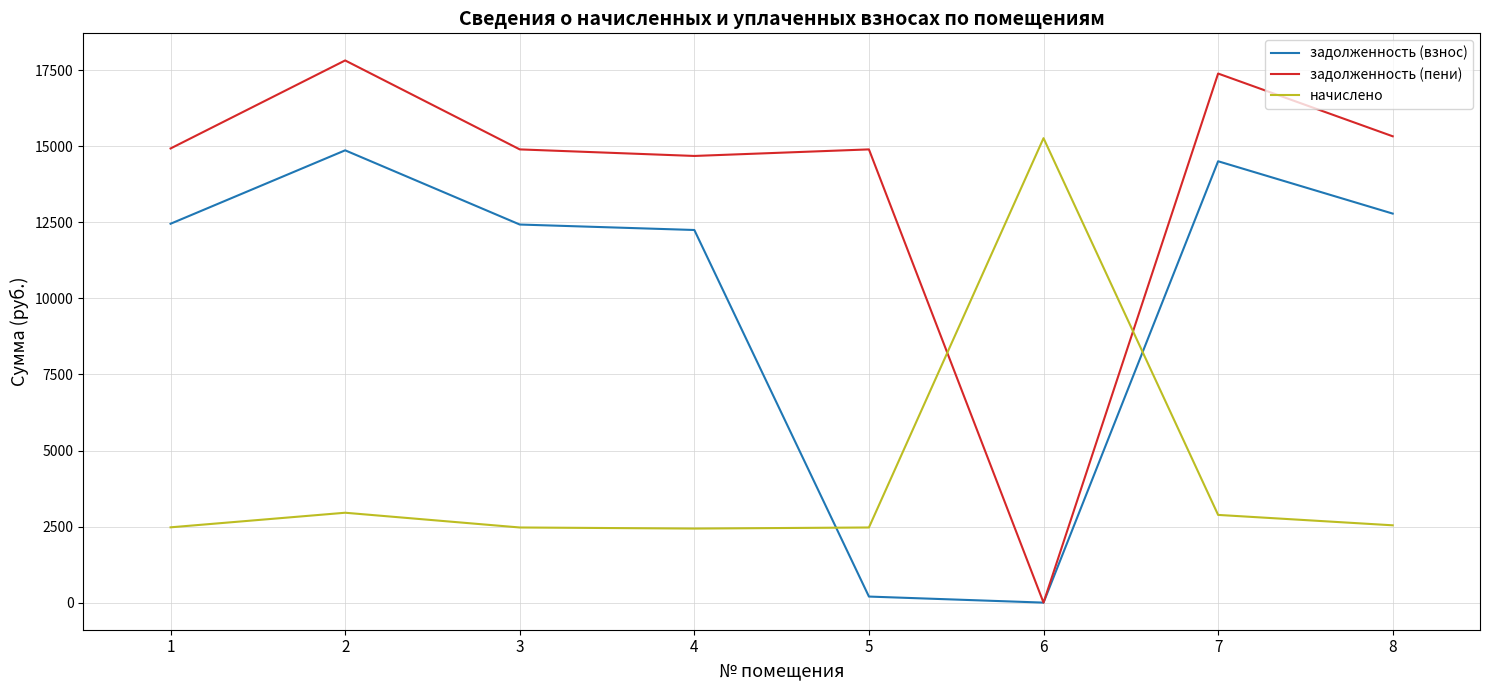

After their last crossing, which series has the higher values: задолженность (пени) or начислено?

задолженность (пени)